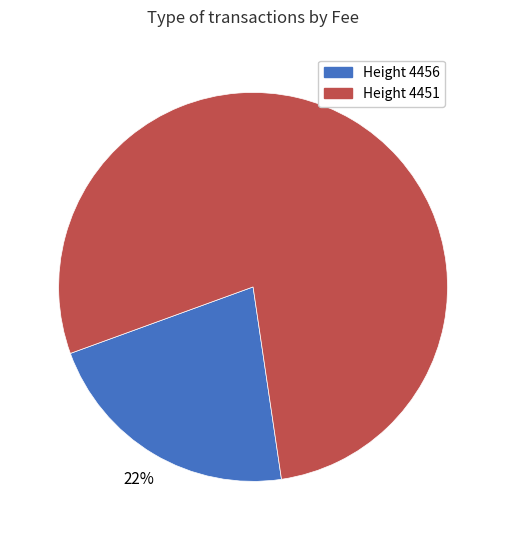

What is the largest slice in the pie chart?

Height 4451